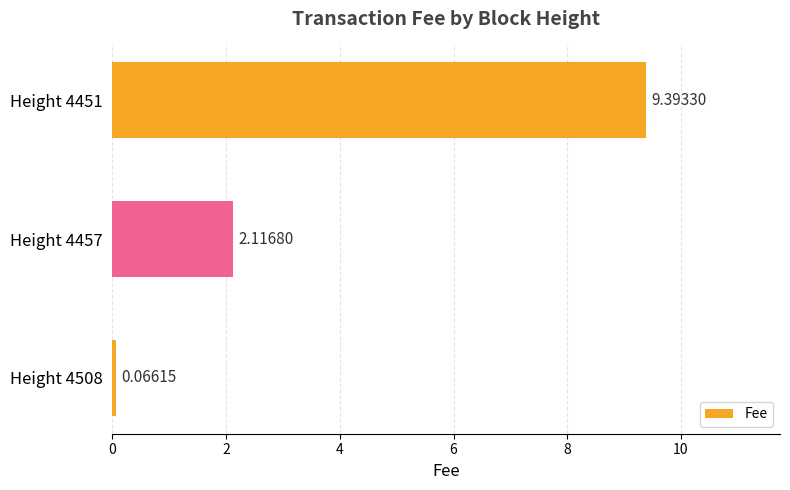

Rank the categories by value from lowest to highest.

Height 4508, Height 4457, Height 4451